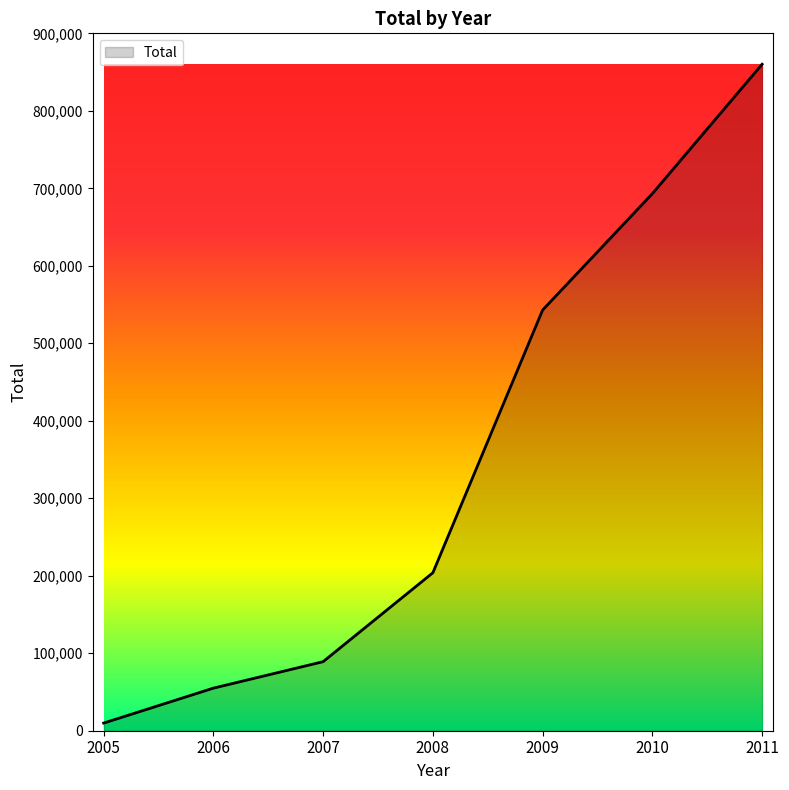

Between 2007 and 2005, which is larger?

2007